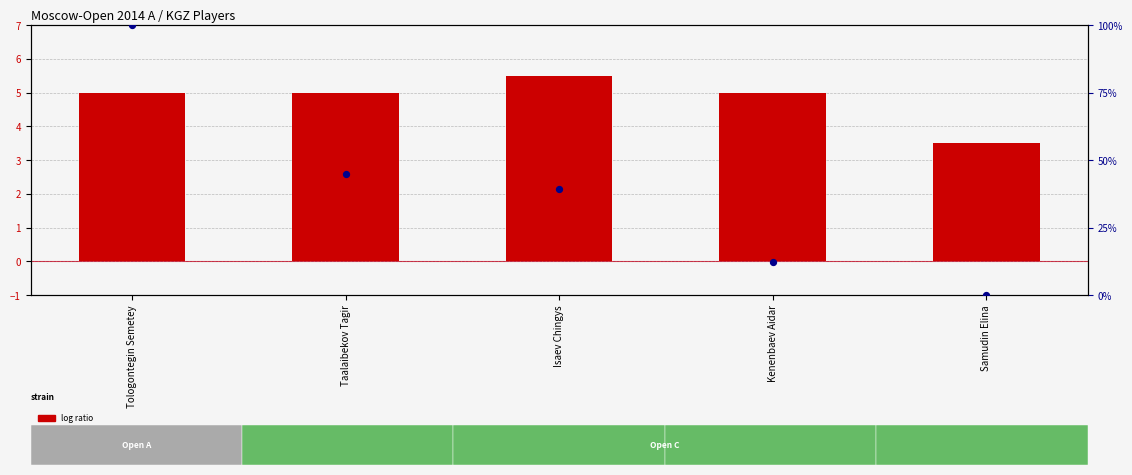

Is the value of log ratio at Isaev Chingys greater than the value of percentile rank within the sample at Taalaibekov Tagir?

No